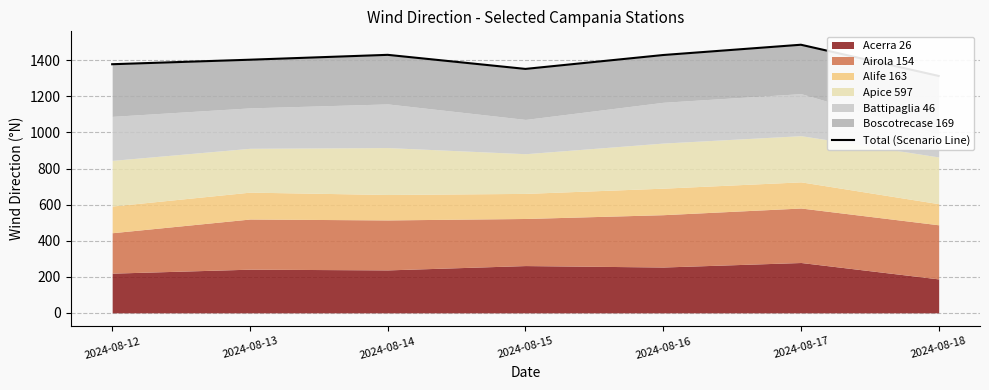

What is the value of the 1st point from the left?

1378